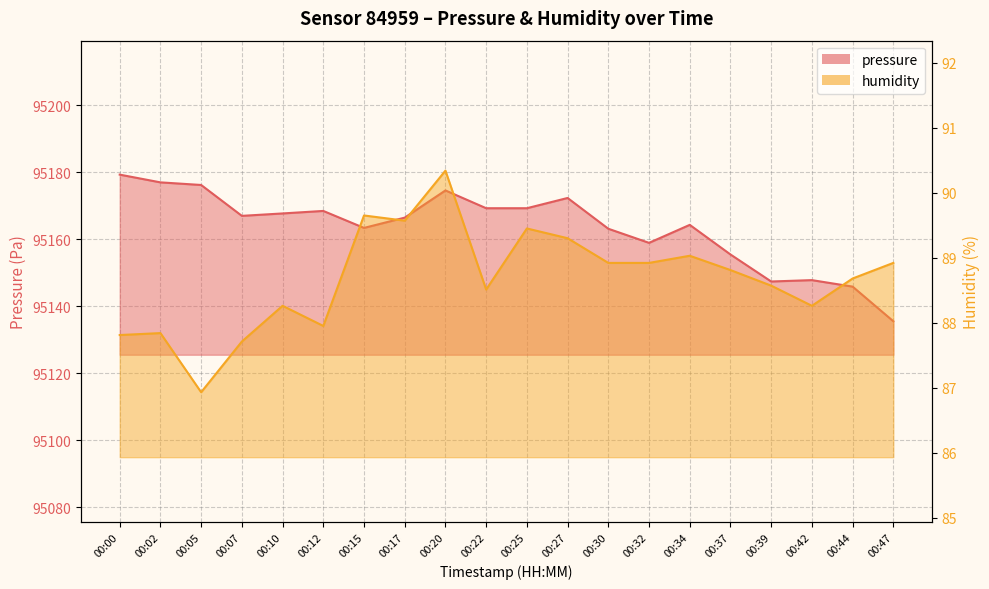

What is the value of the humidity point at the 6th from the left?

88.0